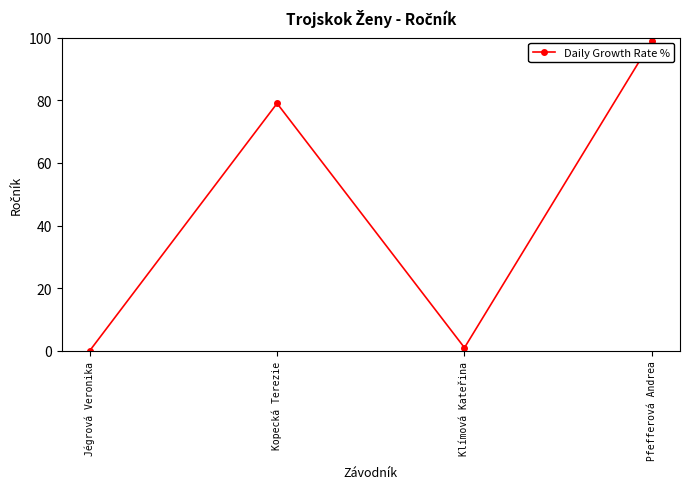

True or false: the data shows 166 at Pfefferová Andrea.

False